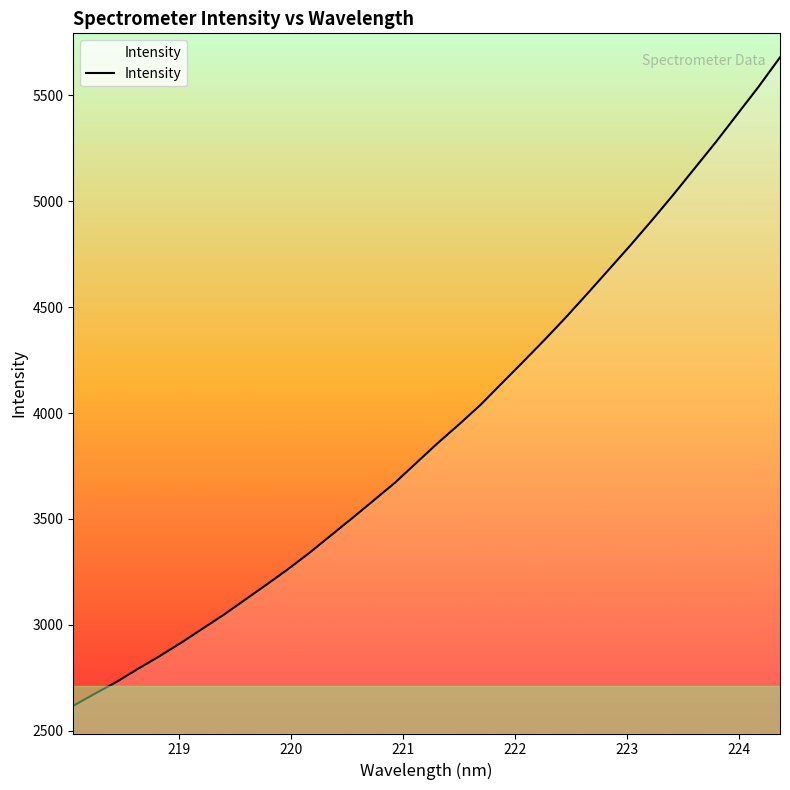

What is the maximum value shown in the chart?

5679.8